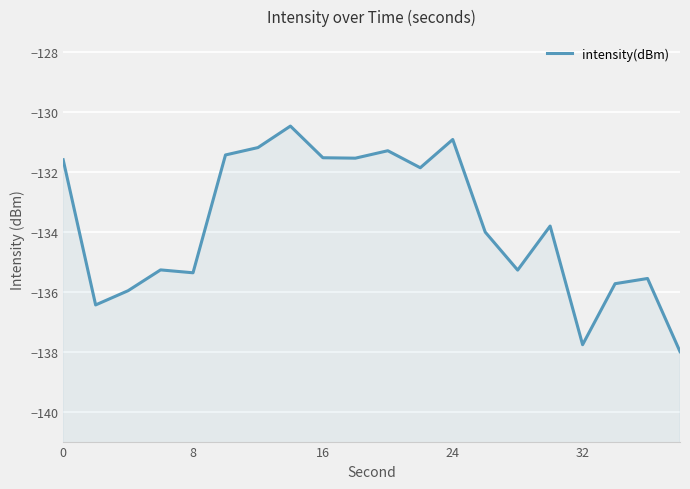

Does the chart display data point markers on the line(s)?

No